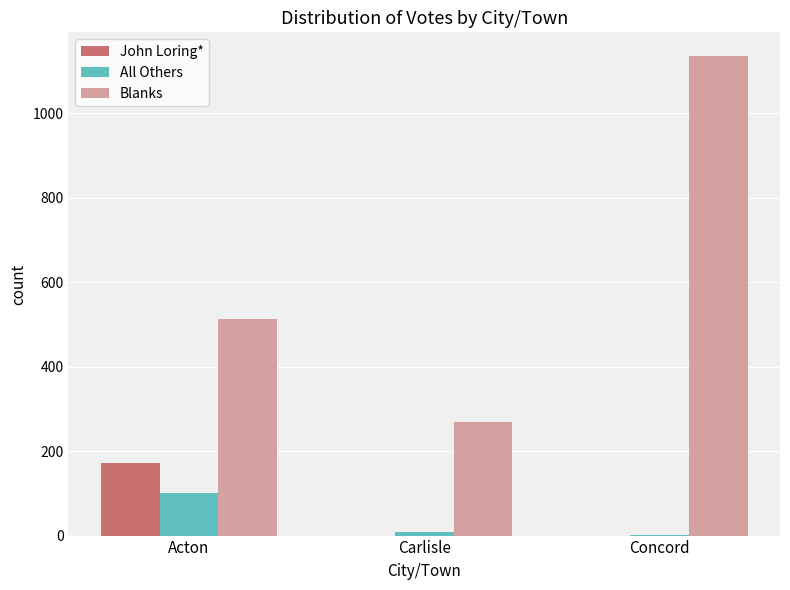

Which category has the highest value in the Blanks series?

Concord